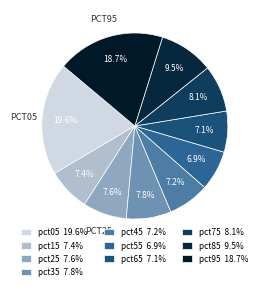

Is the sum of pct35 and pct95 greater than half?

No